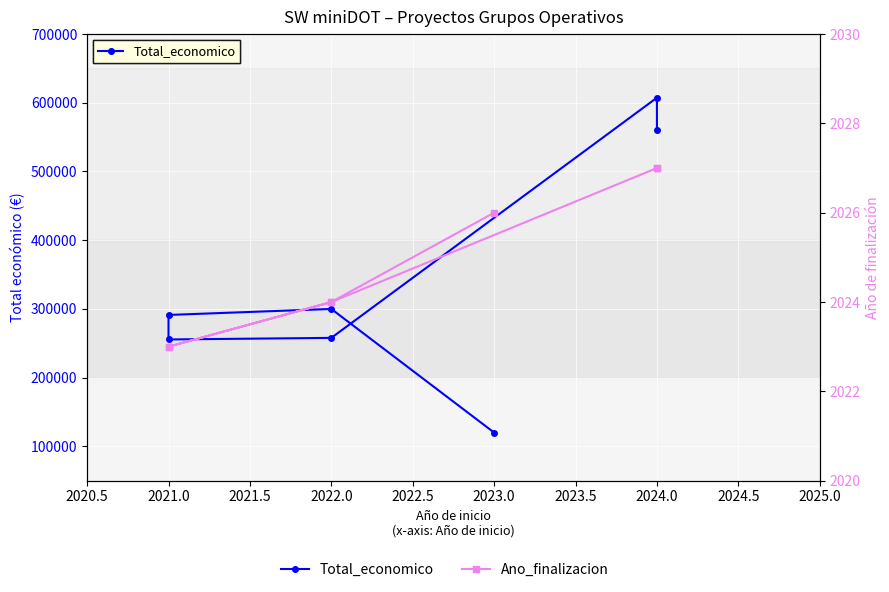

Where does the Total_economico series first go above 291200?

2022.0